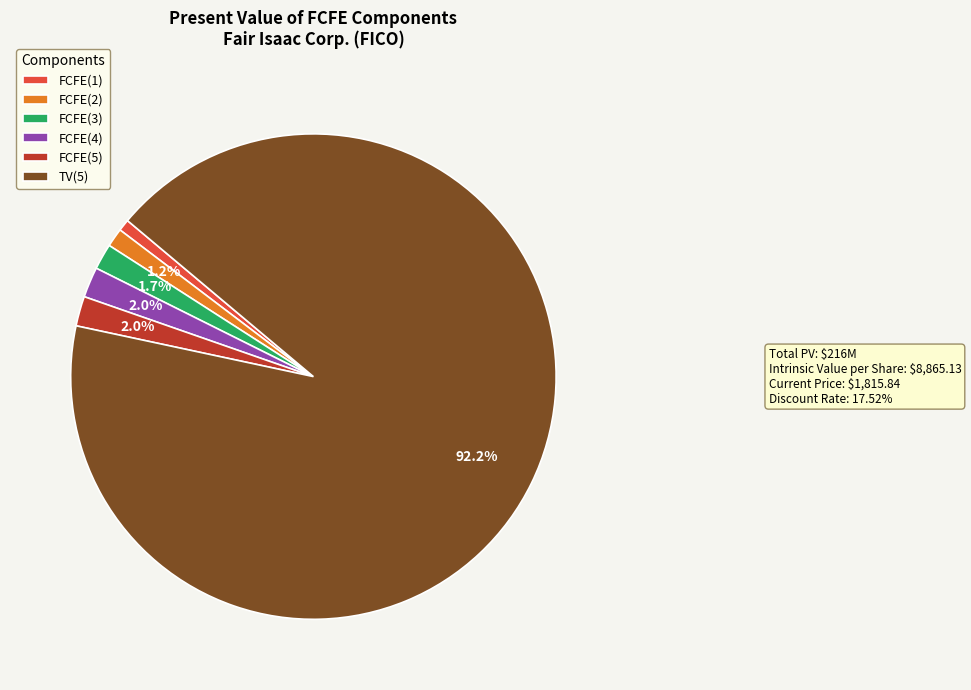

To the nearest percent, what percentage of the pie is FCFE(5)?

2%